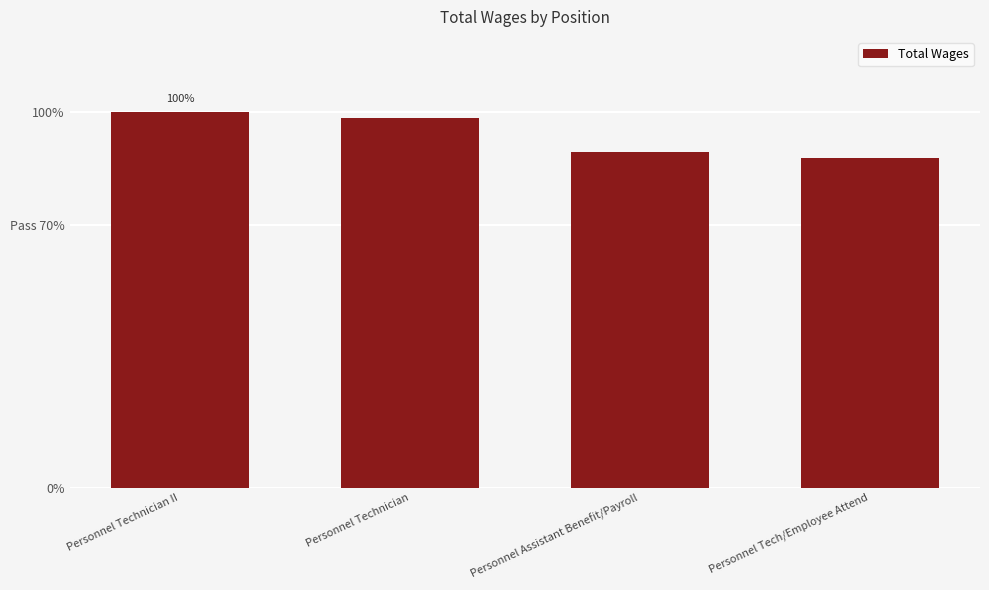

Are the bars horizontal?

No